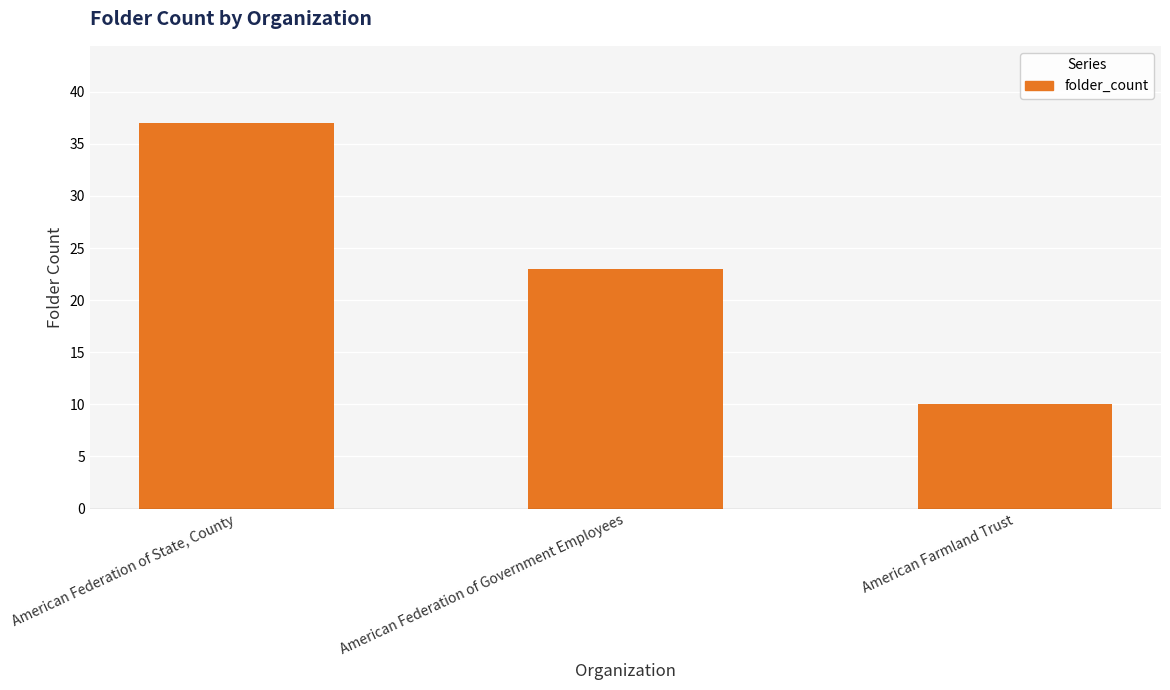

At which category does the chart reach its minimum across all series?

American Farmland Trust